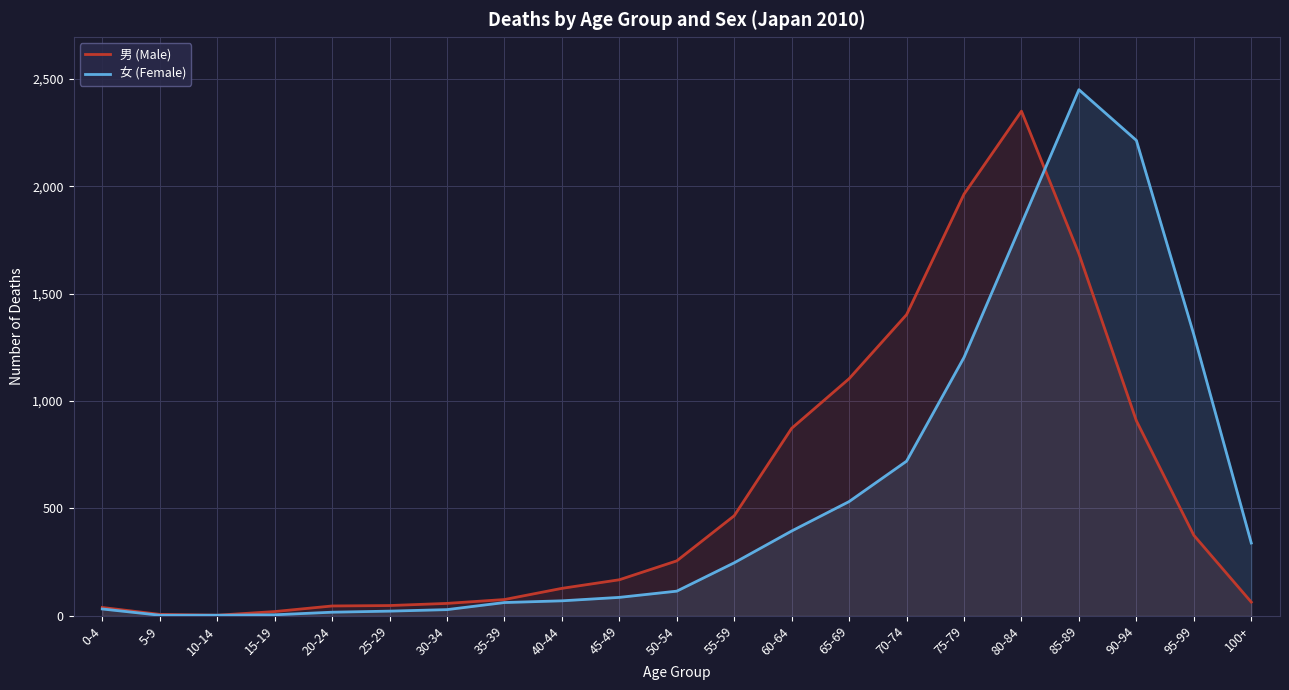

Where is the first local maximum for 女 (Female)?

85-89